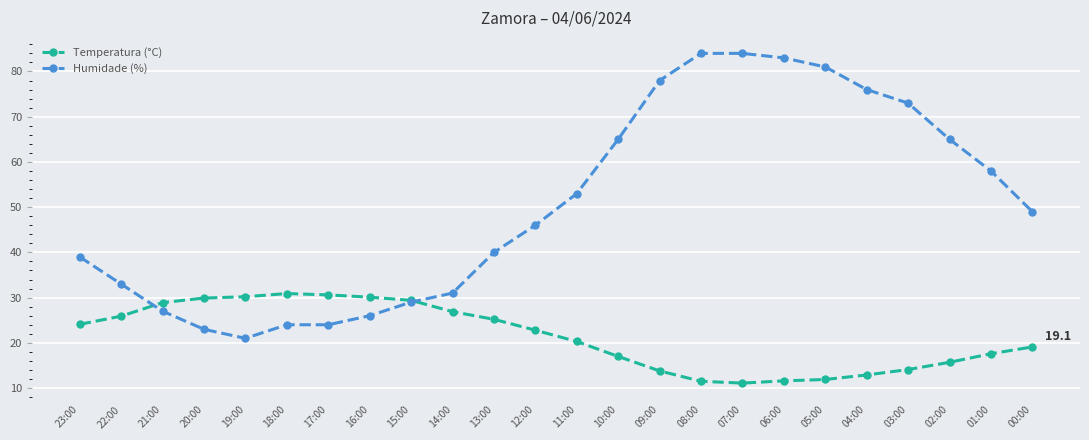

How many series are shown in this chart?

2